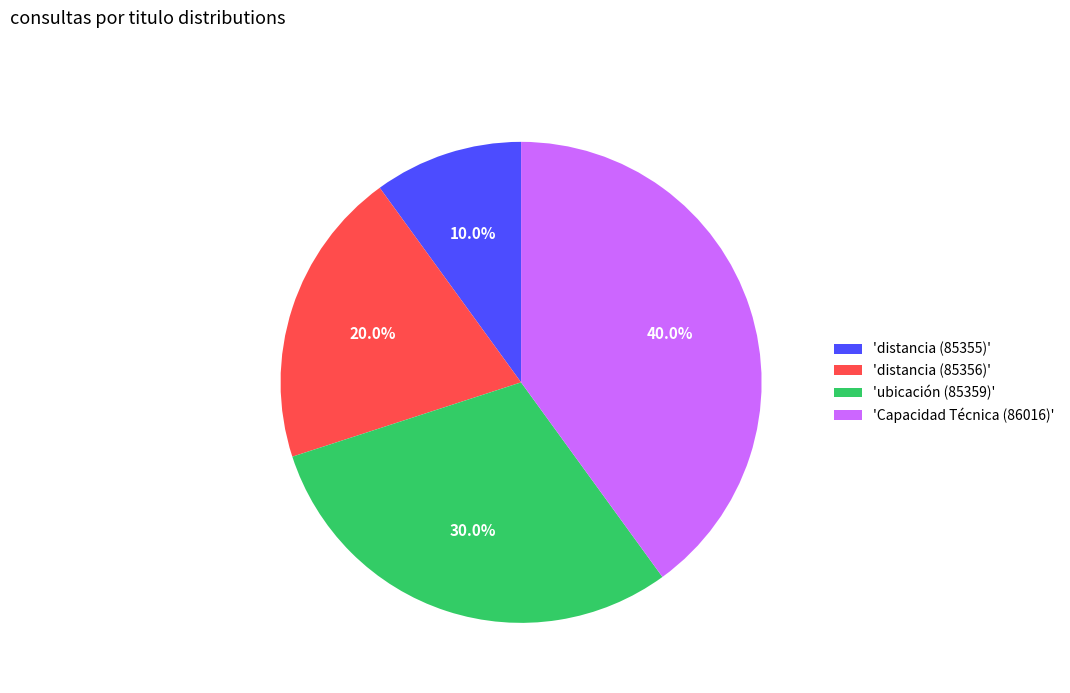

Is the sum of 'Capacidad Técnica (86016)' and 'ubicación (85359)' greater than half?

Yes